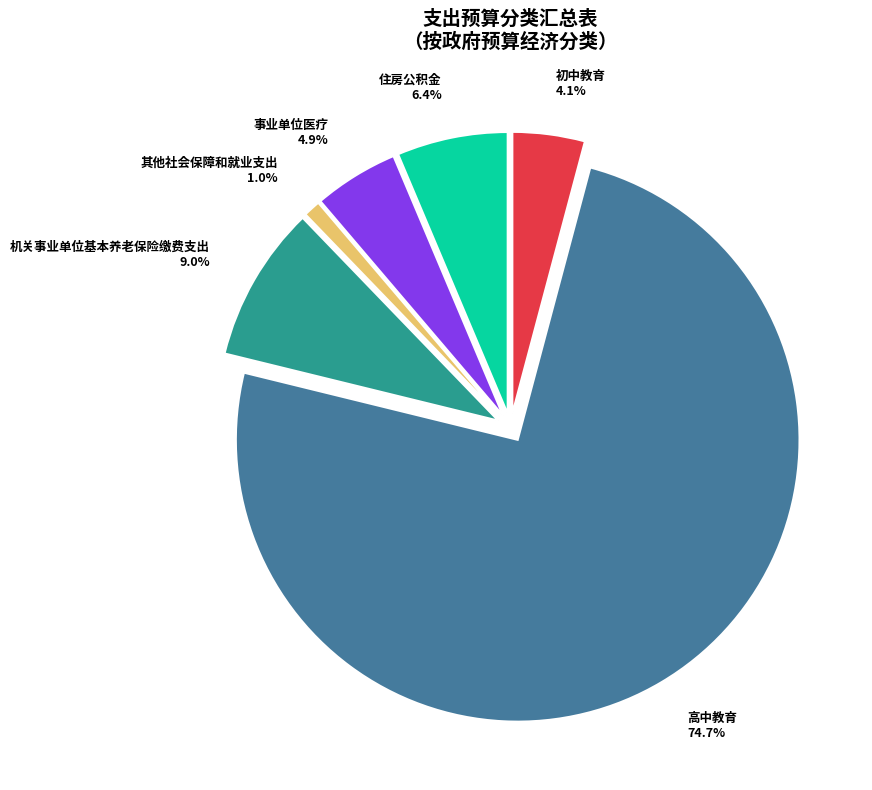

Between 初中教育 and 高中教育, which is larger?

高中教育